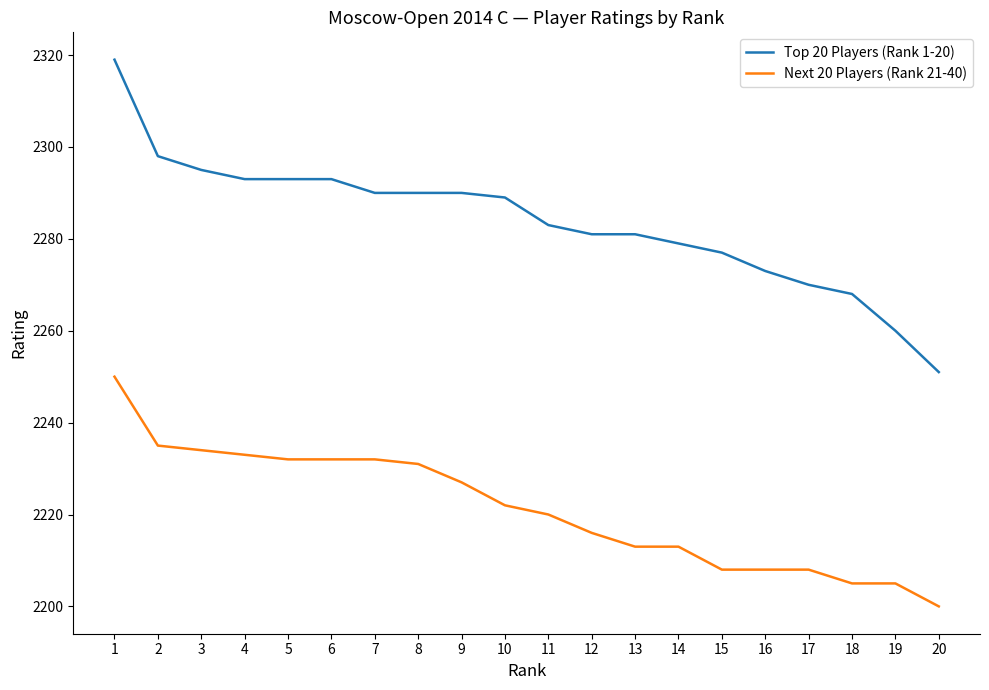

The Top 20 Players (Rank 1-20) series shows 2319 at 1. True or false?

True